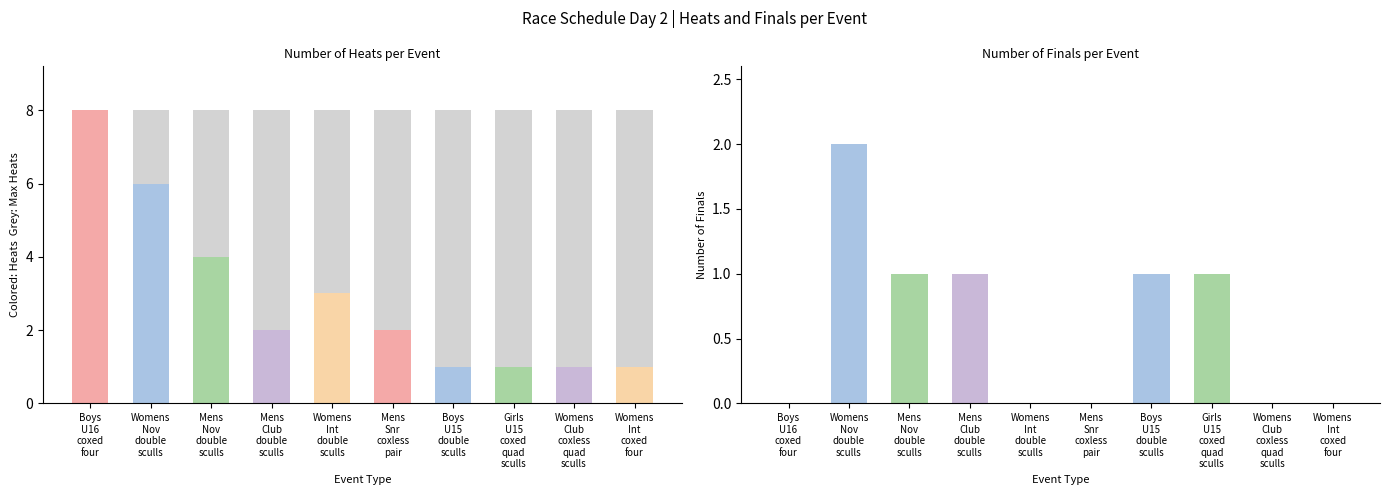

What is the average value of the heat series?

3